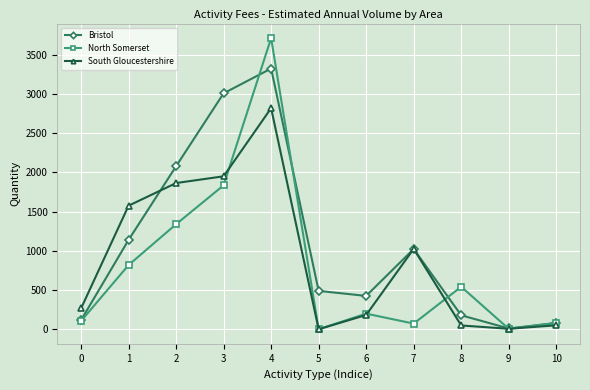

Which series changed the most between 6 and 7?

South Gloucestershire